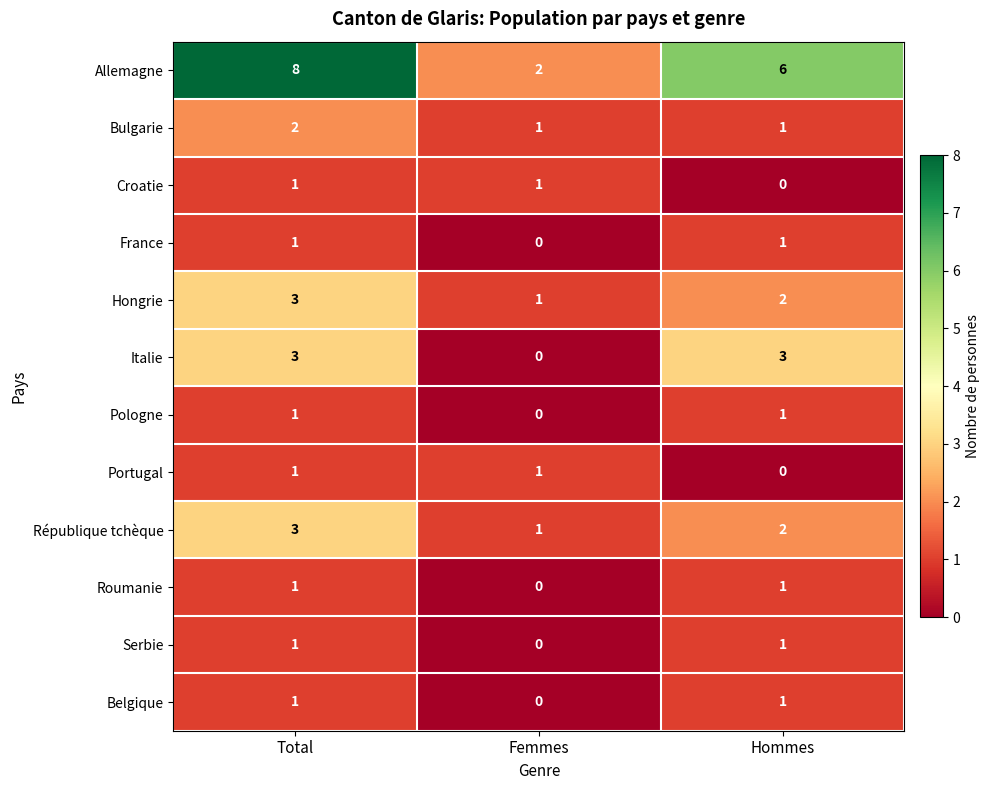

What is the sum of all Italie values?

6